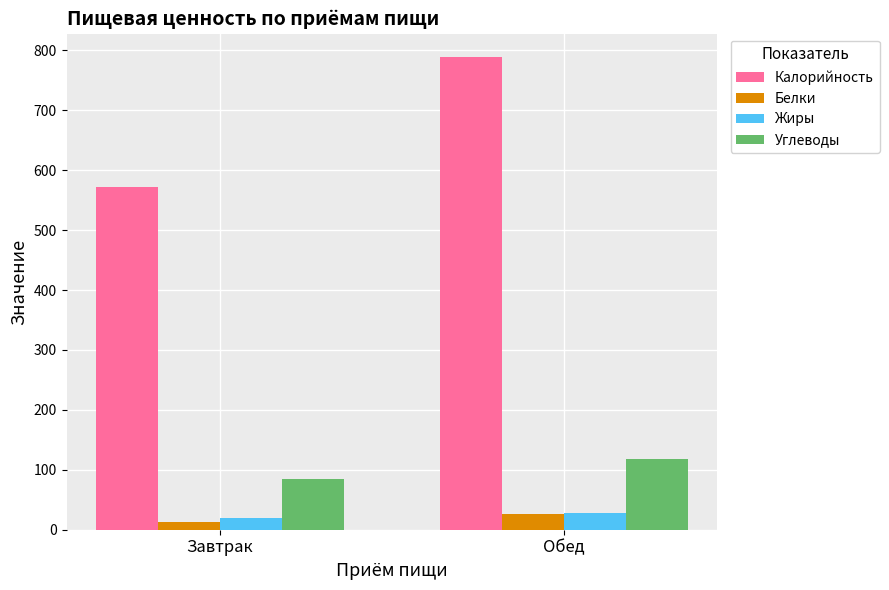

How many groups of bars are there?

2